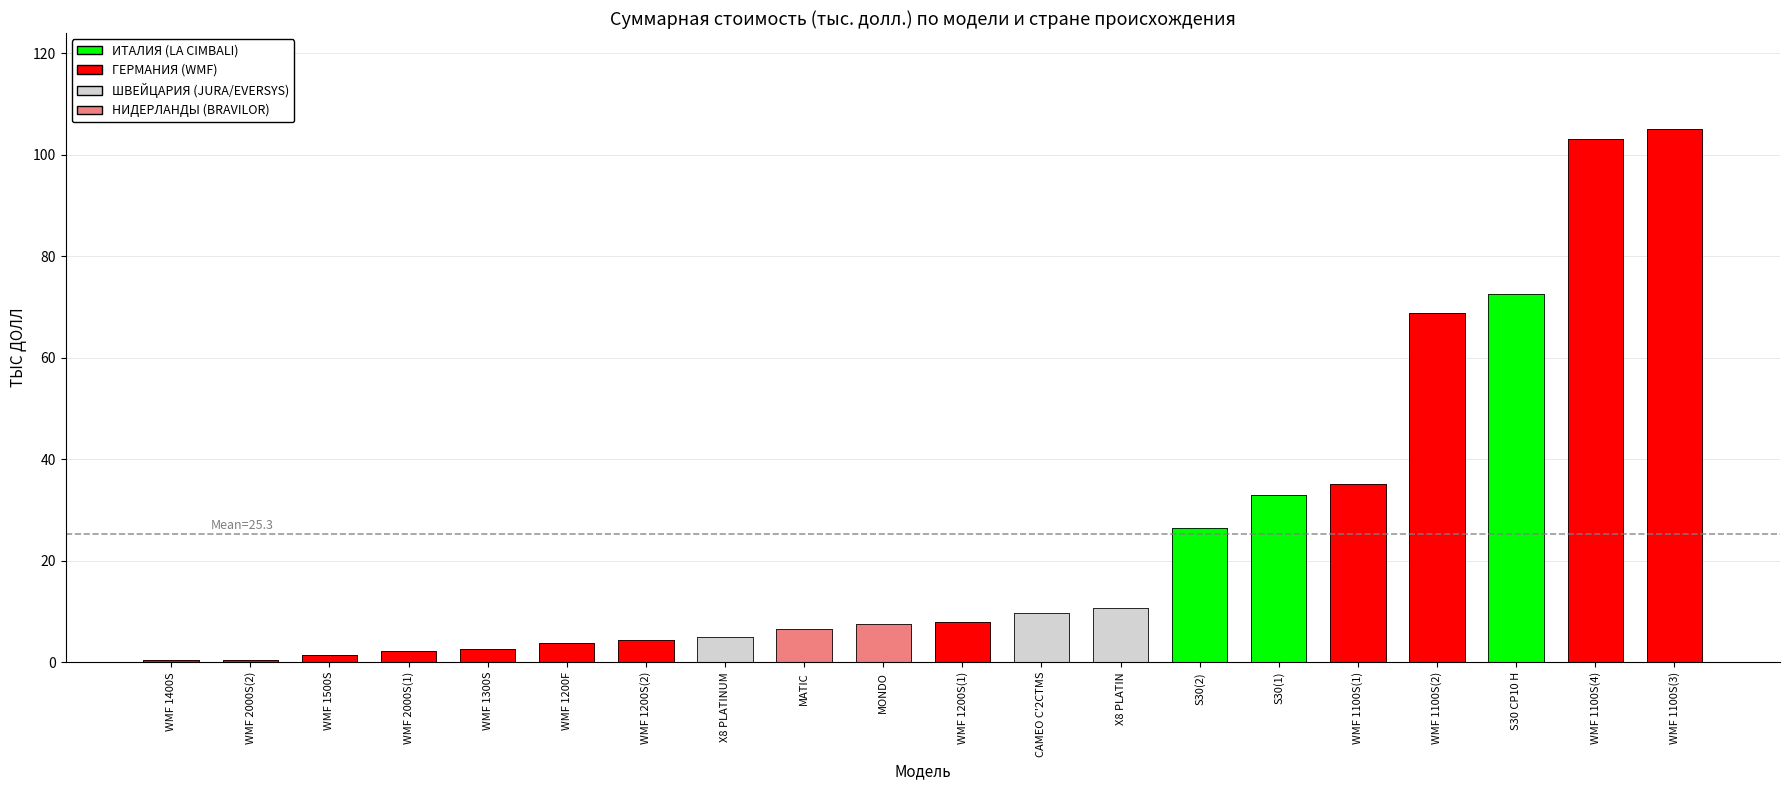

Approximately how many times larger is the value at WMF 1100S(1) compared to S30(1)?

1.1